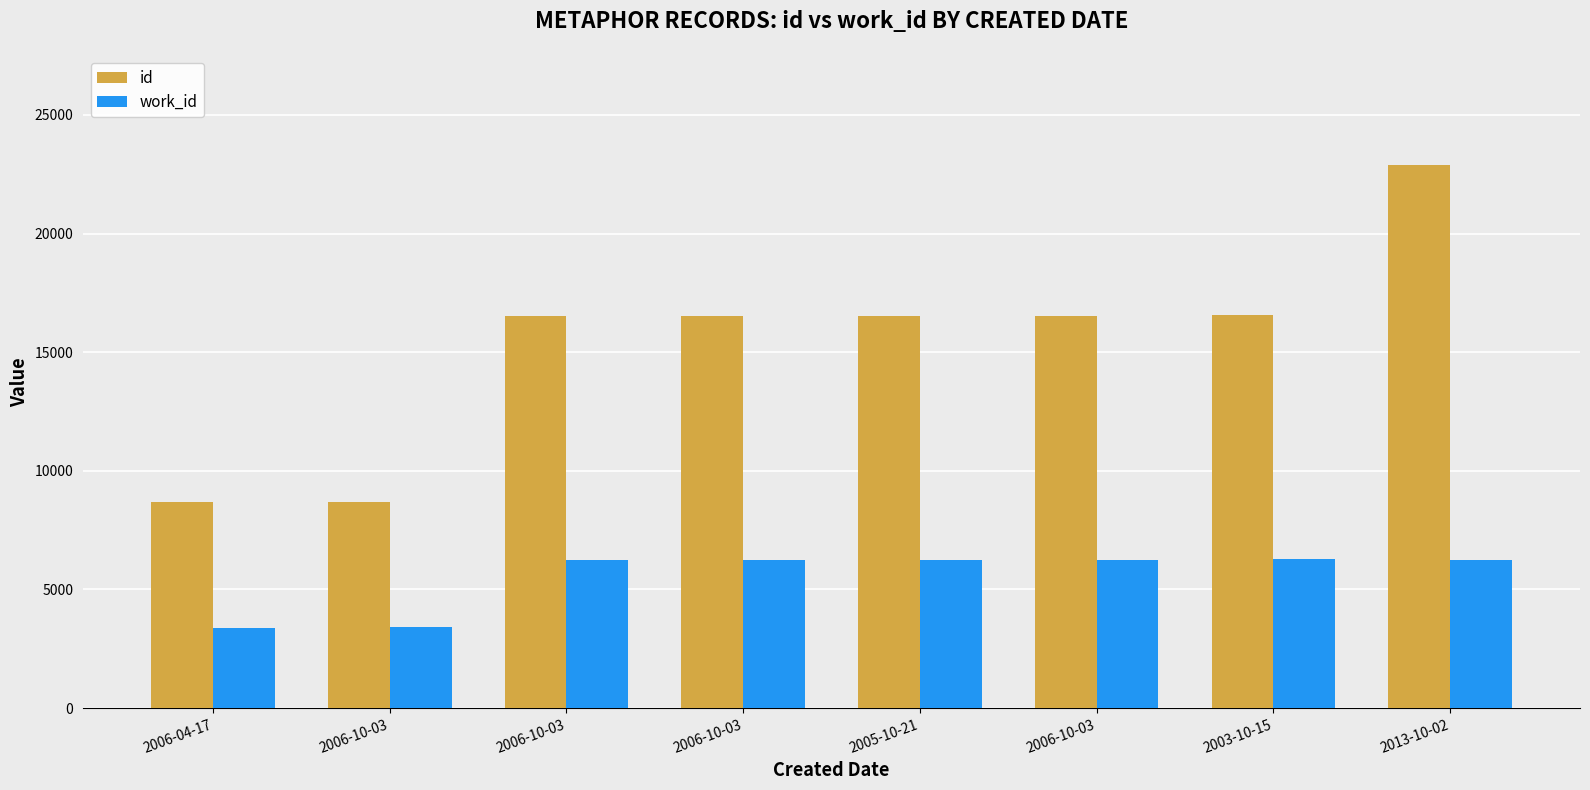

Is the value of id at 2006-10-03 greater than the value of work_id at 2006-10-03?

Yes